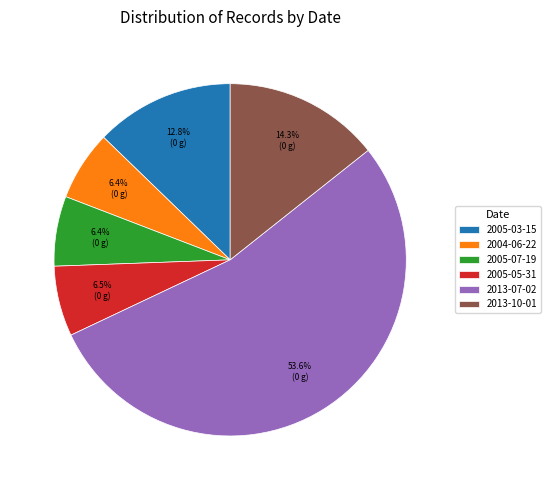

Between 2013-07-02 and 2005-03-15, which is larger?

2013-07-02